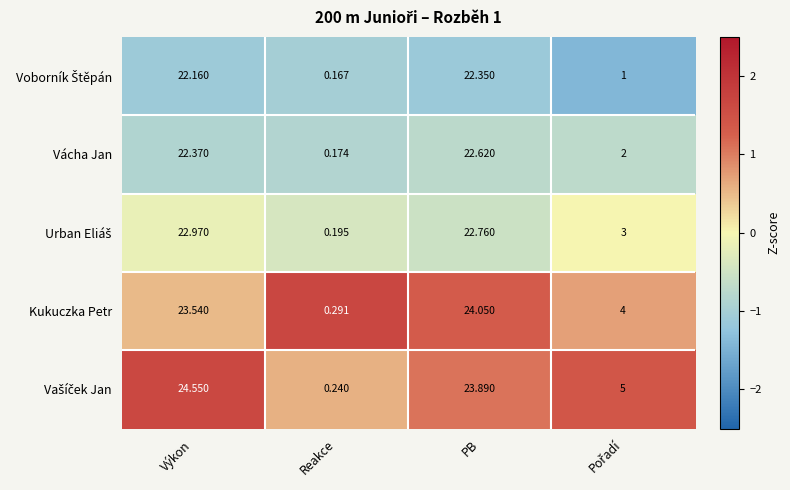

At which category is the sum across all series the highest?

PB